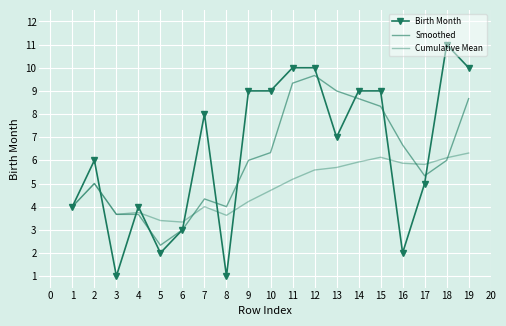

At 14, list the series in order from smallest to largest.

Cumulative Mean, Smoothed, Birth Month